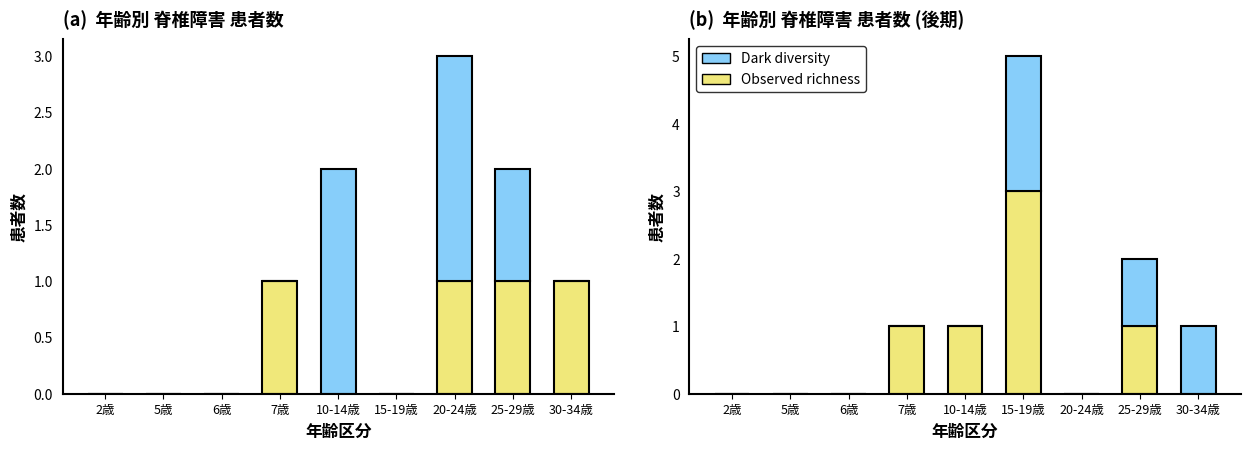

Rank the series at 7歳 from lowest to highest value.

Dark diversity, Observed richness